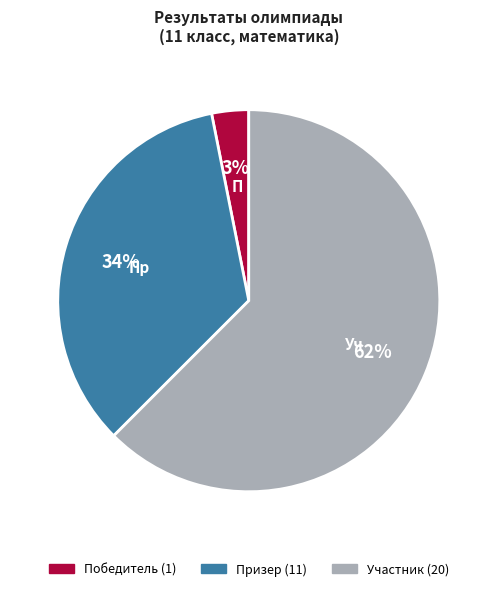

Count the number of slices in the pie.

3